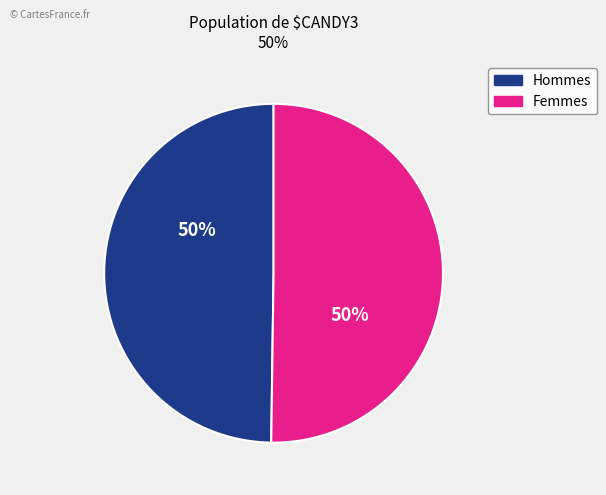

To the nearest percent, what is the average slice percentage?

50%